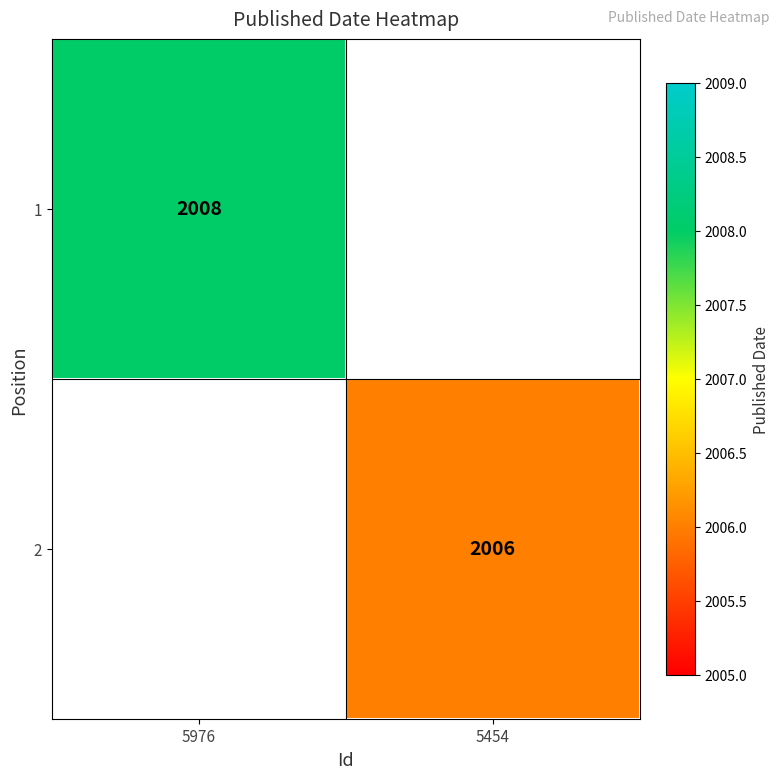

True or false: 1 has a value of 2008 at 5976.

True